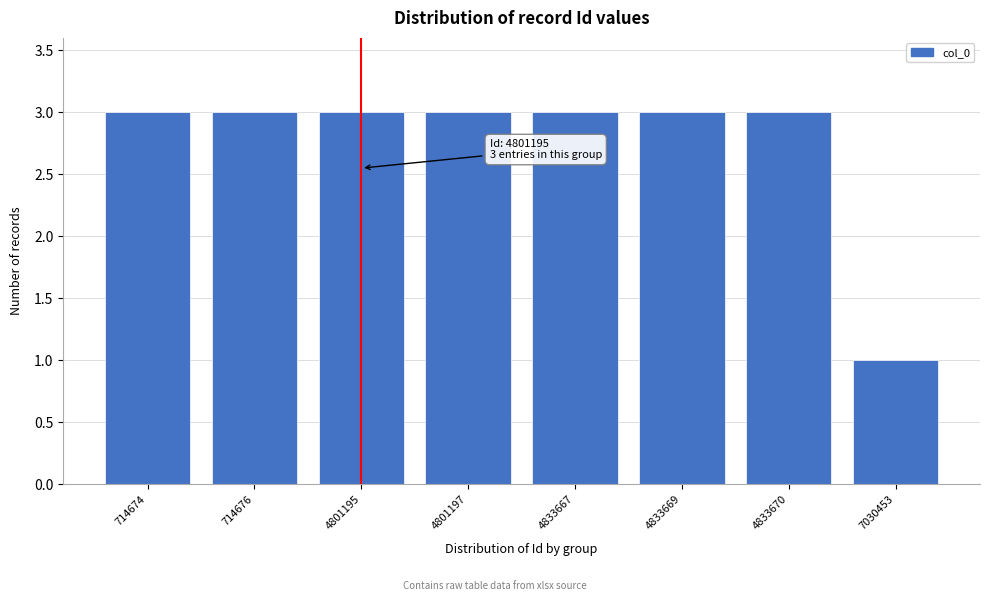

Reading left to right, list all the values displayed in this chart.

714674=3	714676=3	4801195=3	4801197=3	4833667=3	4833669=3	4833670=3	7030453=1